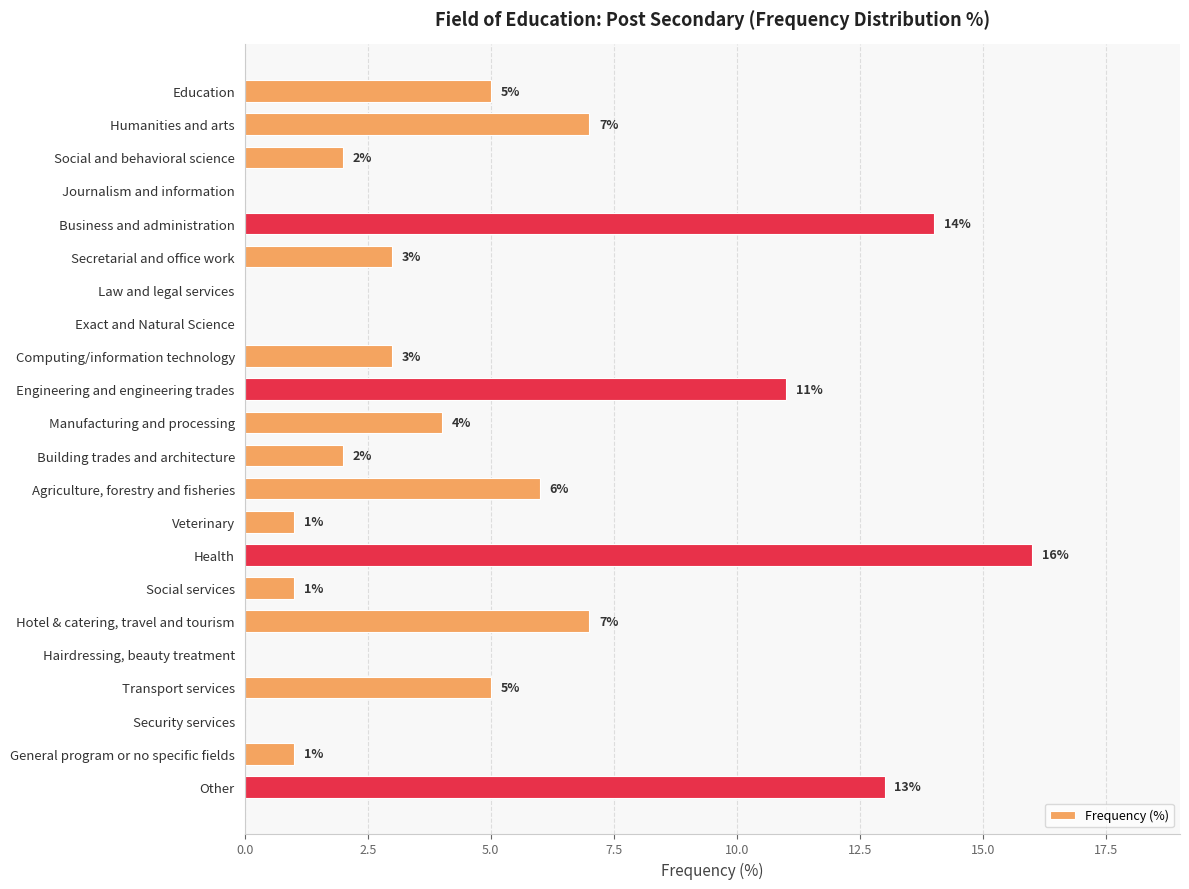

What is the approximate value at Humanities and arts?

7